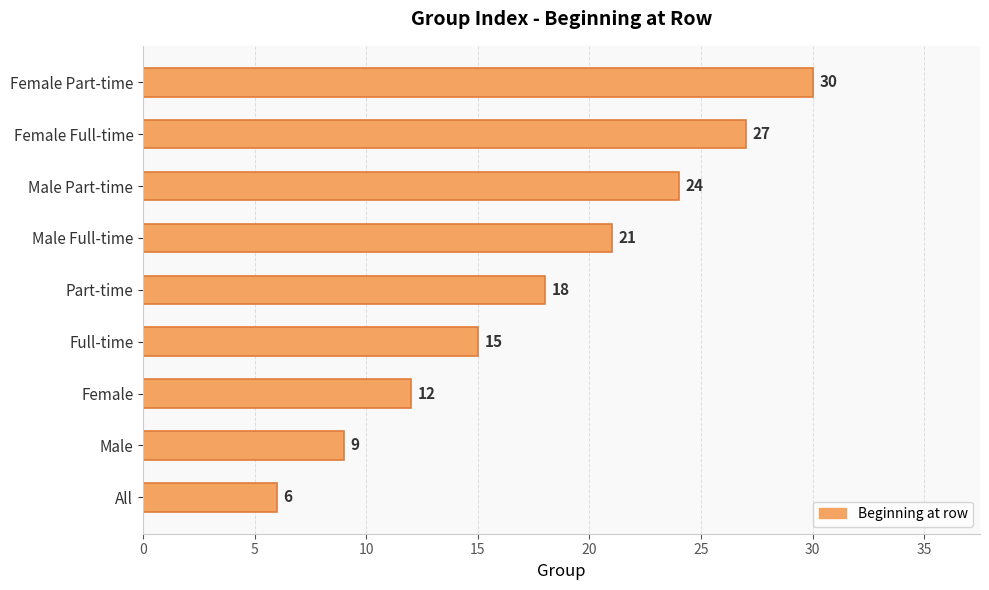

What is the ratio of the value at Part-time to the value at Male?

2.0